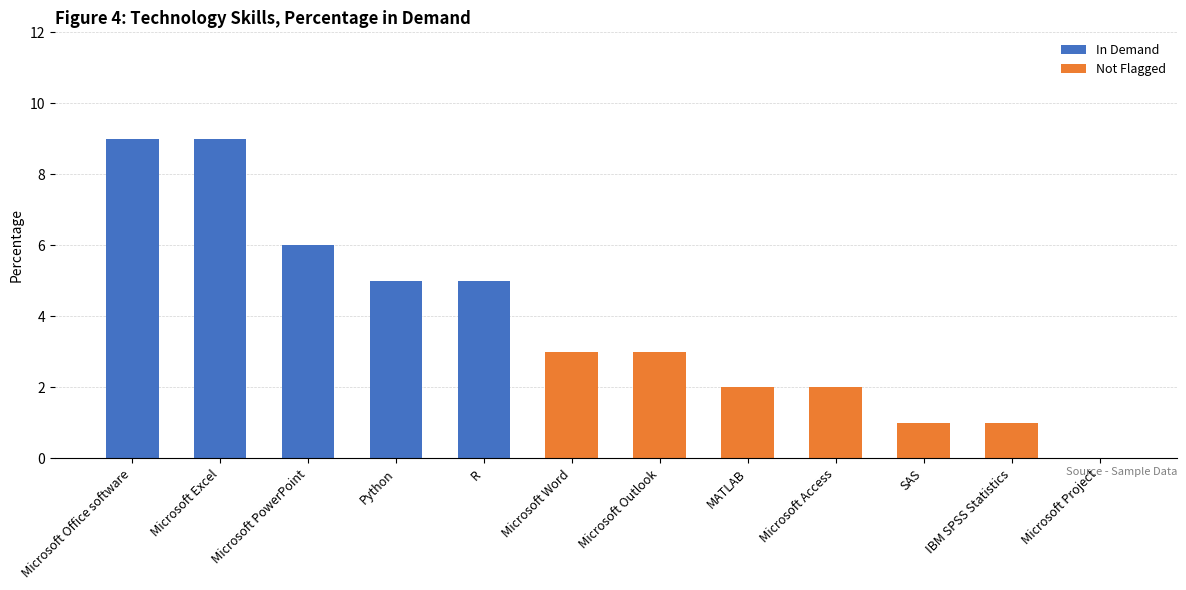

Rank the categories by value from lowest to highest.

Microsoft Project, SAS, IBM SPSS Statistics, MATLAB, Microsoft Access, Microsoft Word, Microsoft Outlook, Python, R, Microsoft PowerPoint, Microsoft Office software, Microsoft Excel